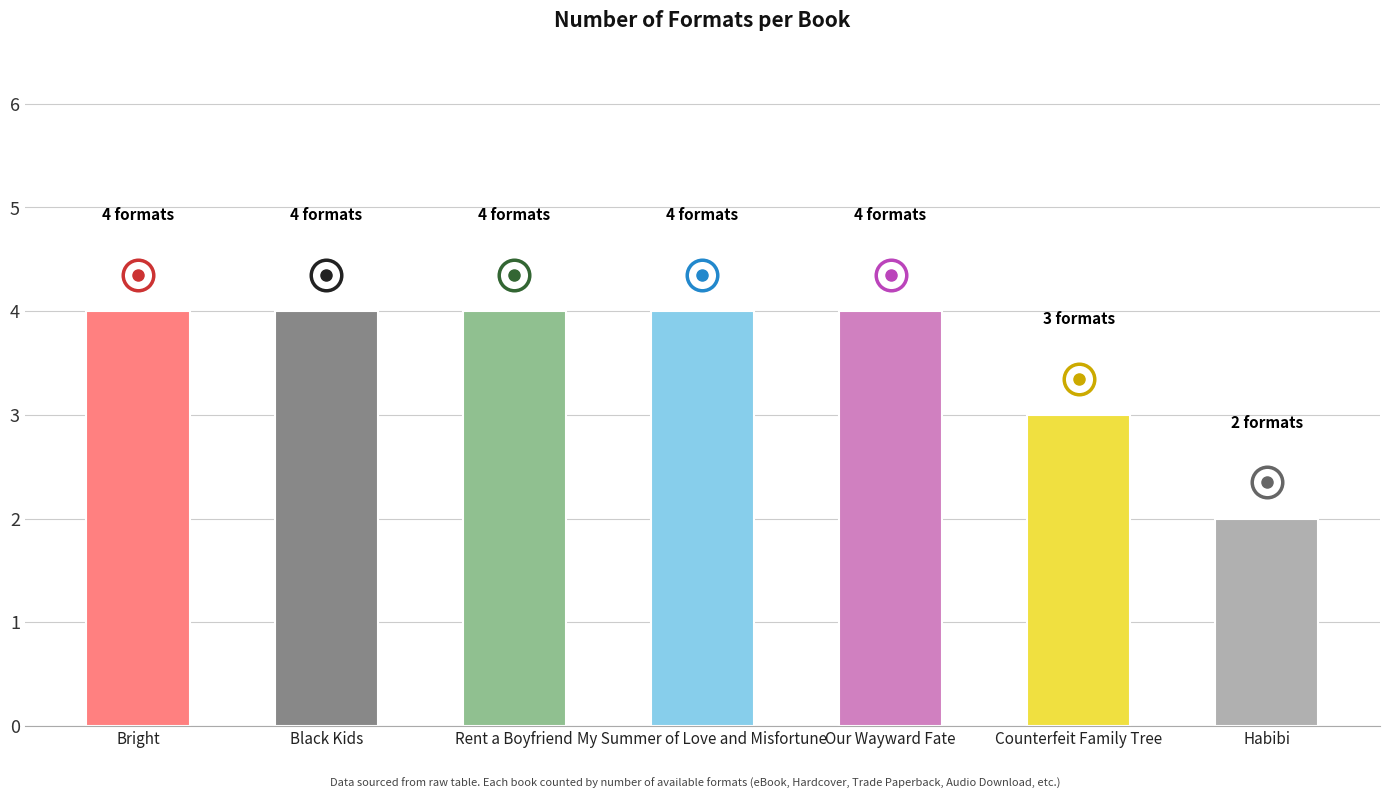

What is the label of the 5th bar from the left?

Our Wayward Fate